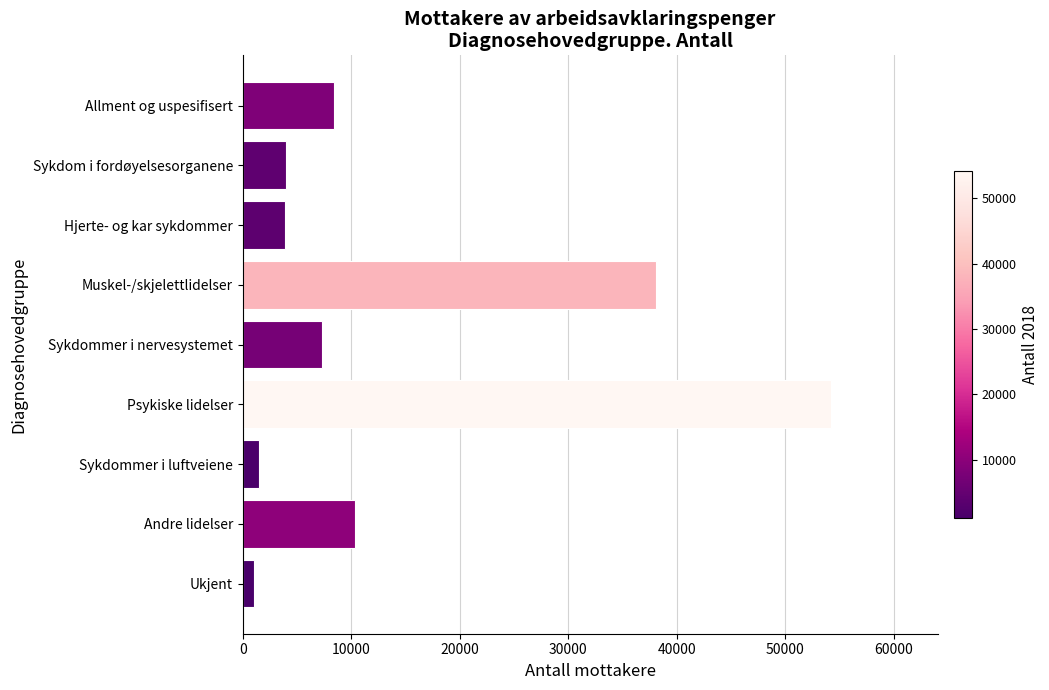

How many bars are there in total?

9